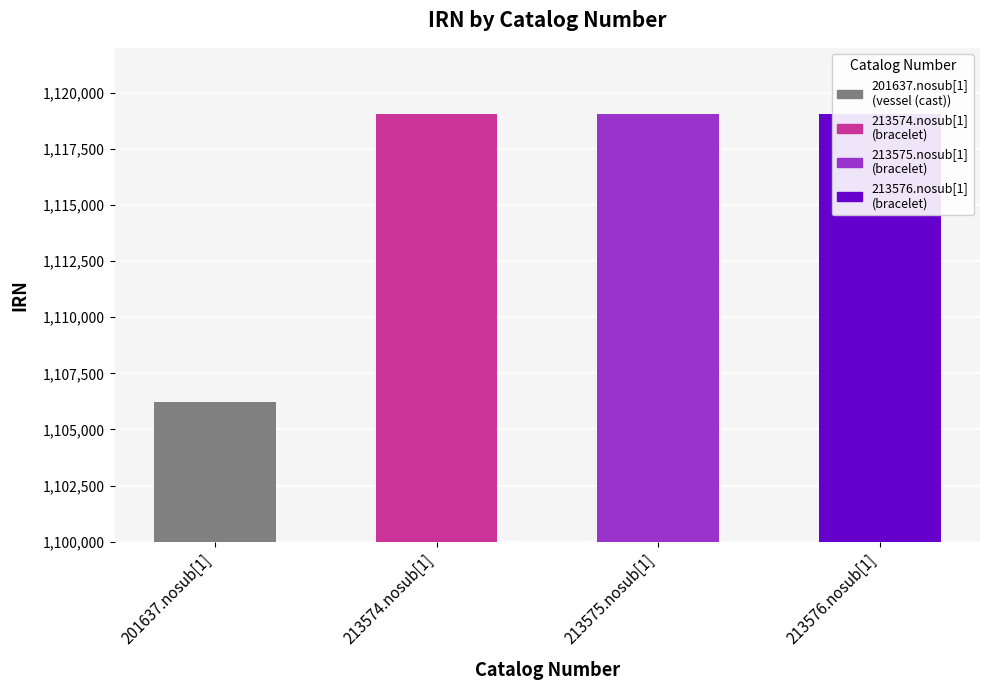

The chart shows a value of 1106244 at 201637.nosub[1]. True or false?

True